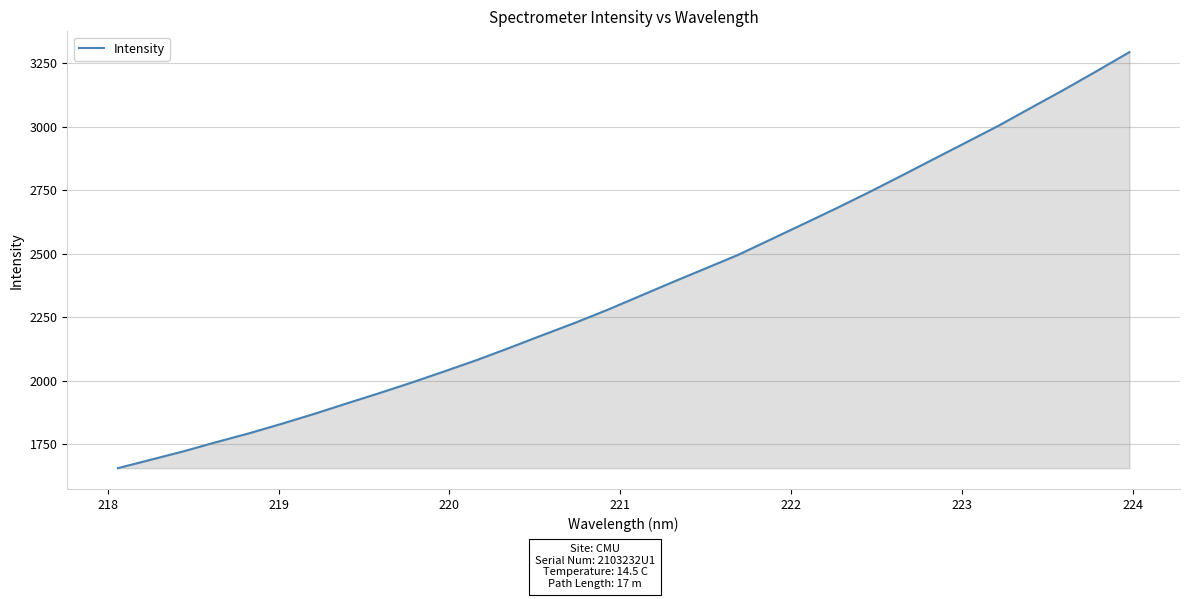

What is the smallest value displayed?

1654.7